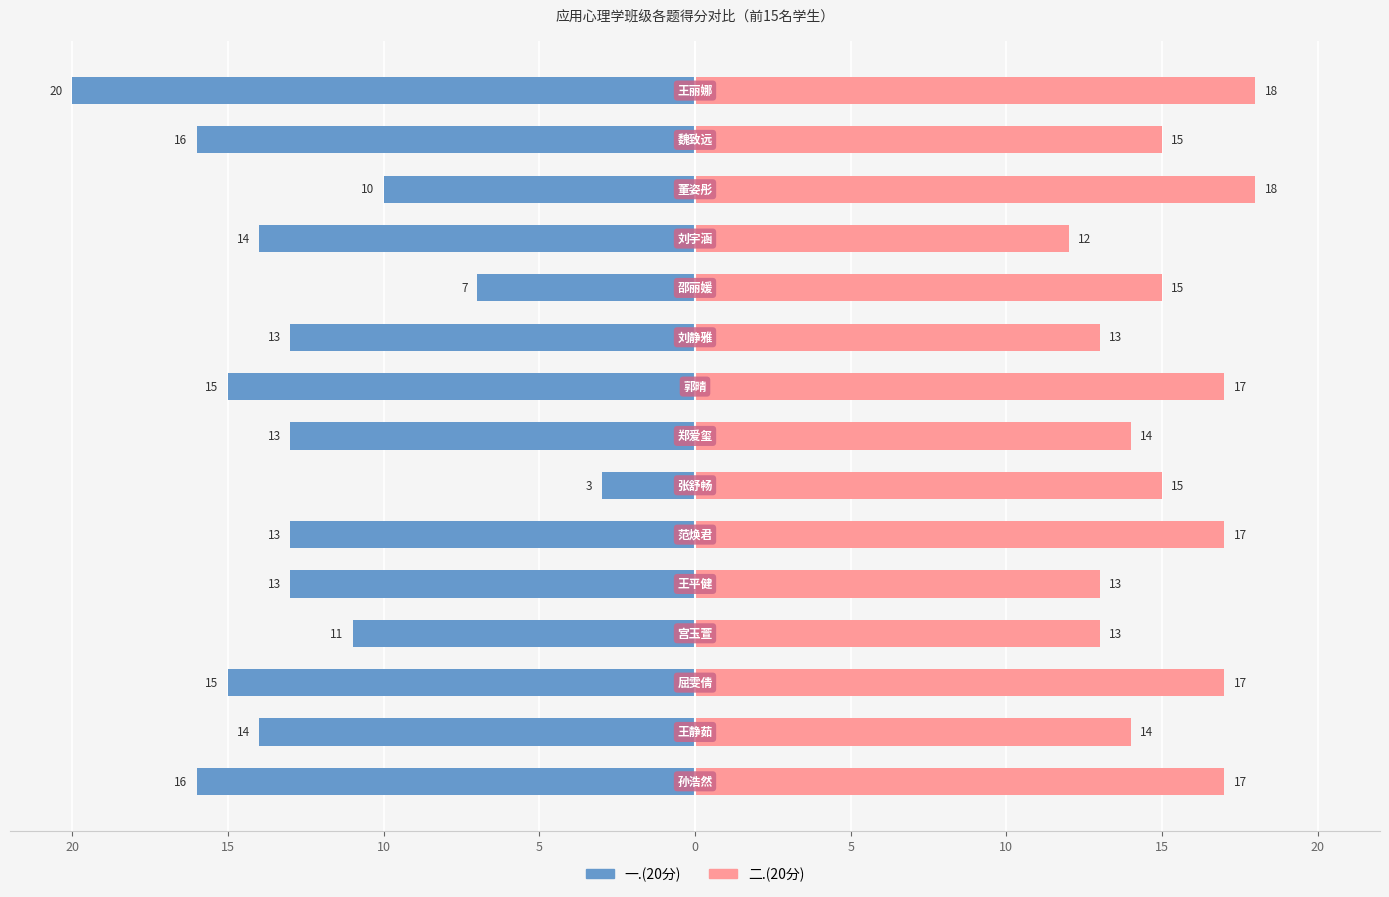

Reading left to right, list all the values displayed in this chart.

一.(20分): -16	-14	-15	-11	-13	-13	-3	-13	-15	-13	-7	-14	-10	-16	-20
二.(20分): 17	14	17	13	13	17	15	14	17	13	15	12	18	15	18